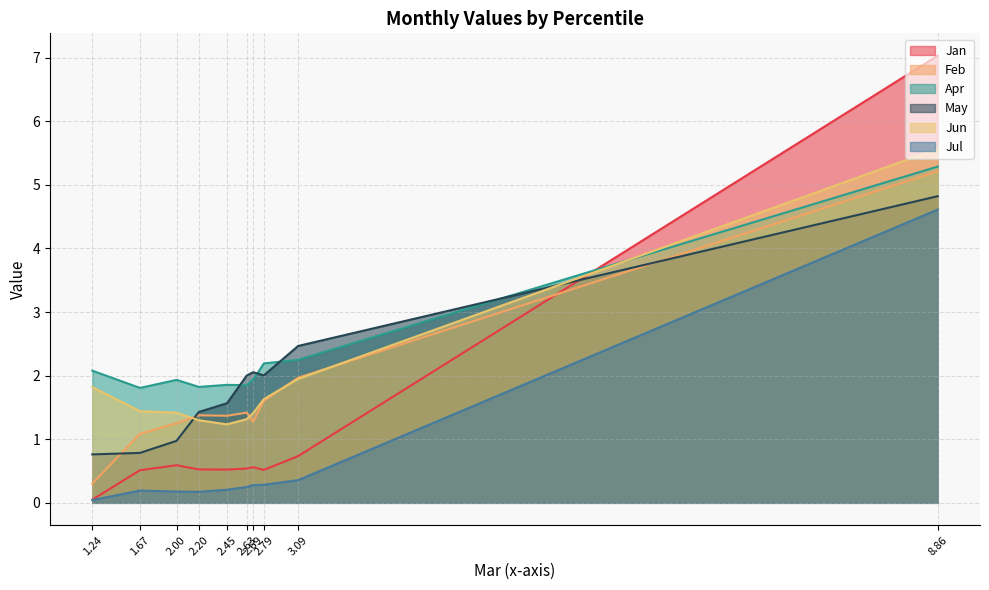

Which series has the largest range (max minus min)?

Jan